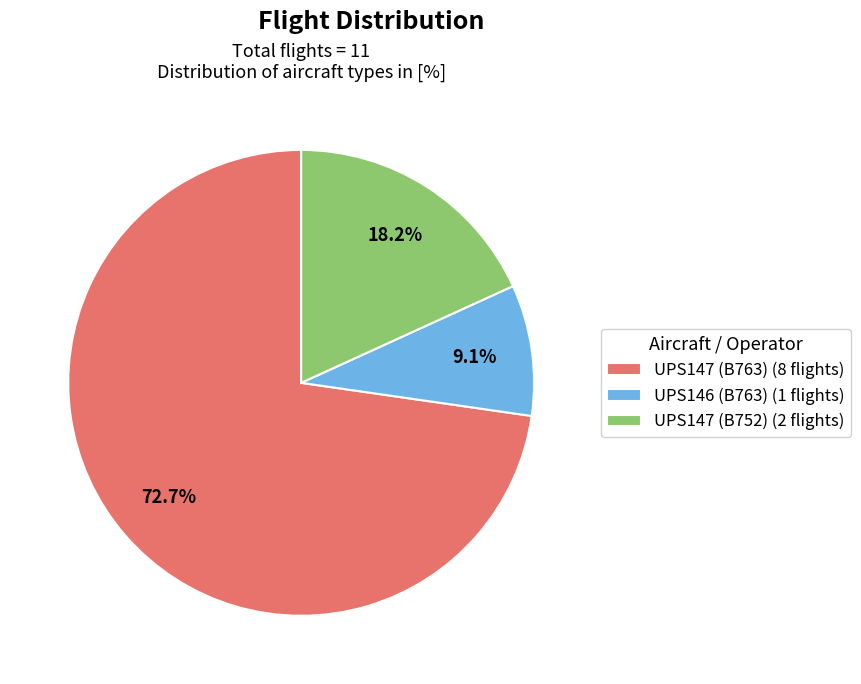

Which slice represents more than half of the pie?

UPS147 (B763) (8 flights)